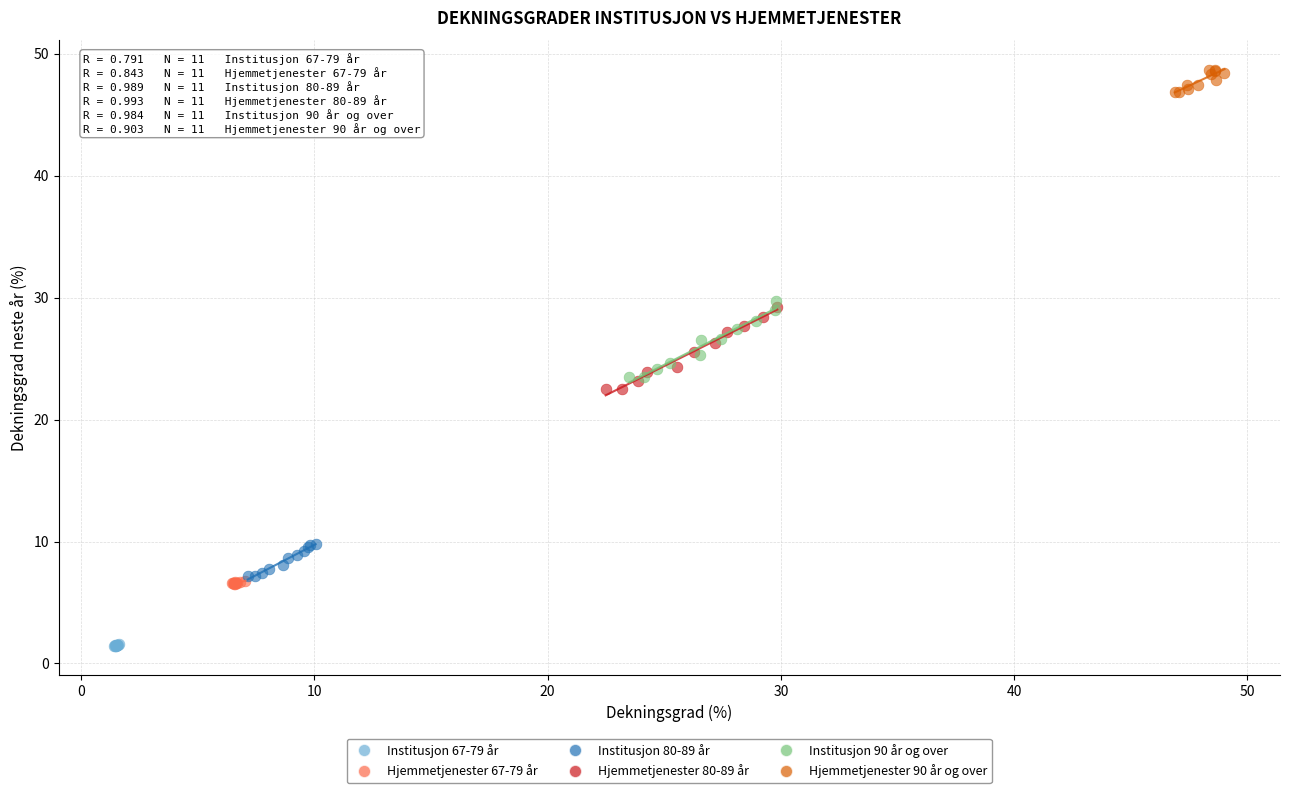

Which series contains the lowest Y value?

Institusjon 67-79 år